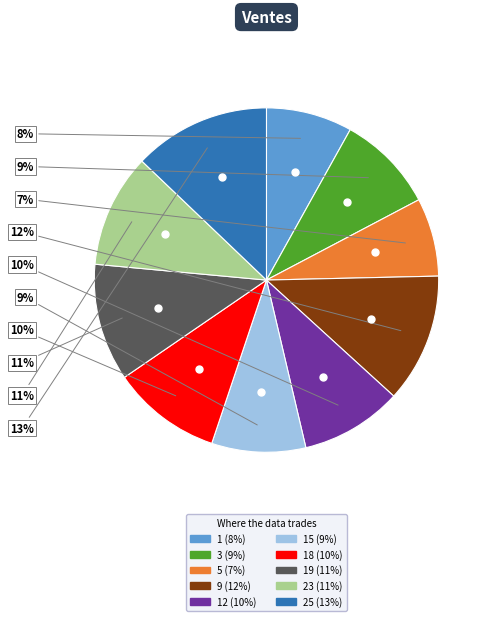

Does any single category account for the majority?

No